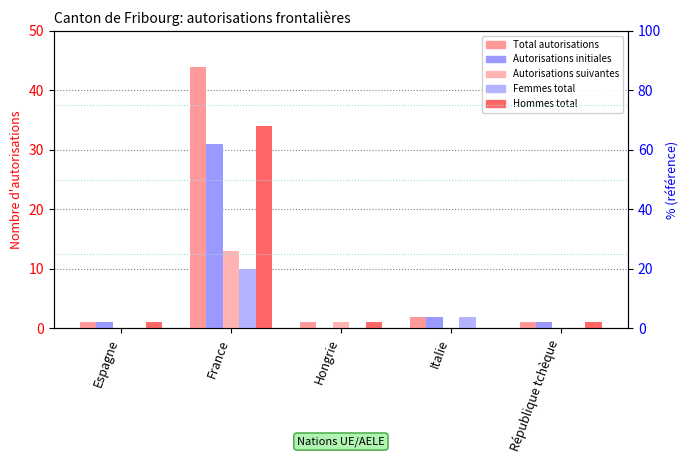

Reading left to right, what are all the values shown in this chart?

Total autorisations: 1	44	1	2	1
Autorisations initiales: 1	31	0	2	1
Autorisations suivantes: 0	13	1	0	0
Femmes total: 0	10	0	2	0
Hommes total: 1	34	1	0	1